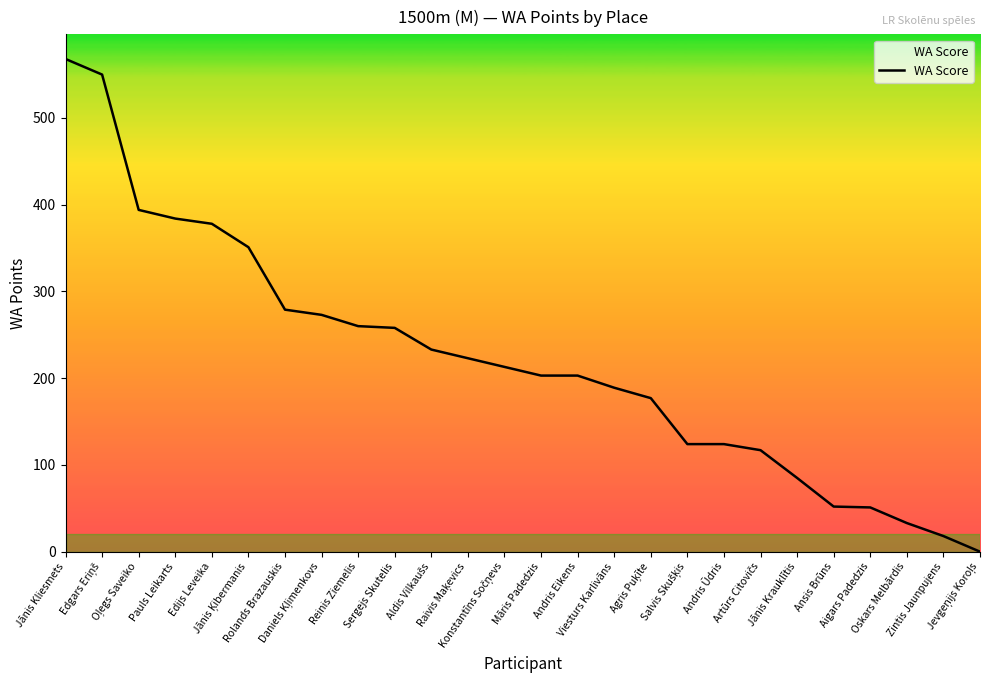

What is the difference between the maximum and minimum values?

568